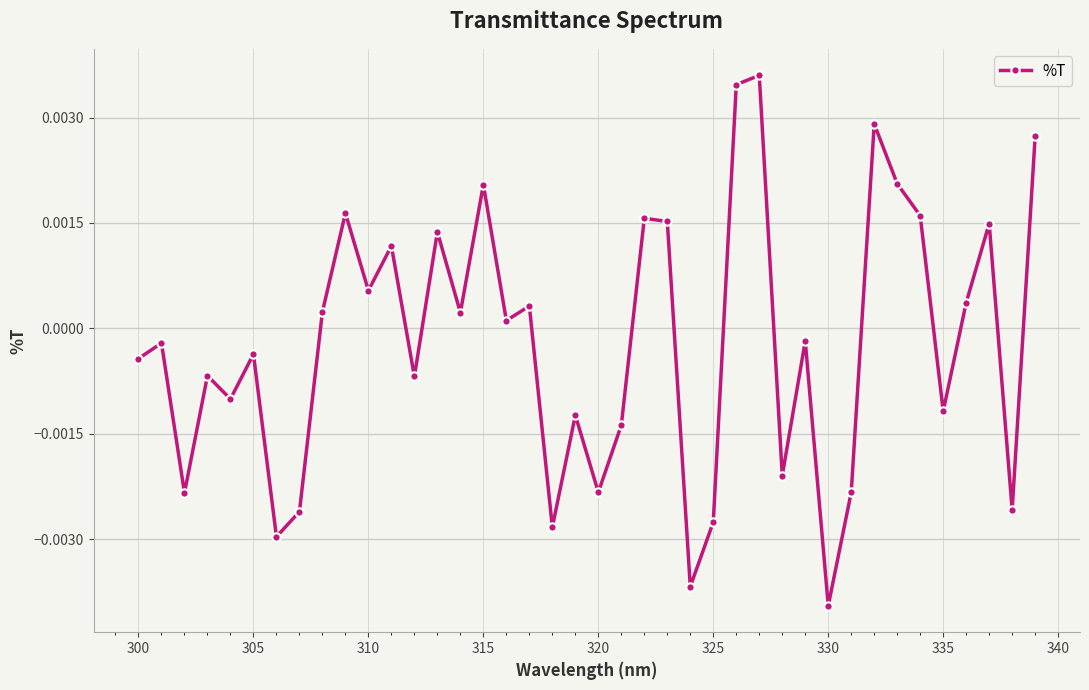

How many points are lower than both their immediate neighbors (excluding endpoints)?

14